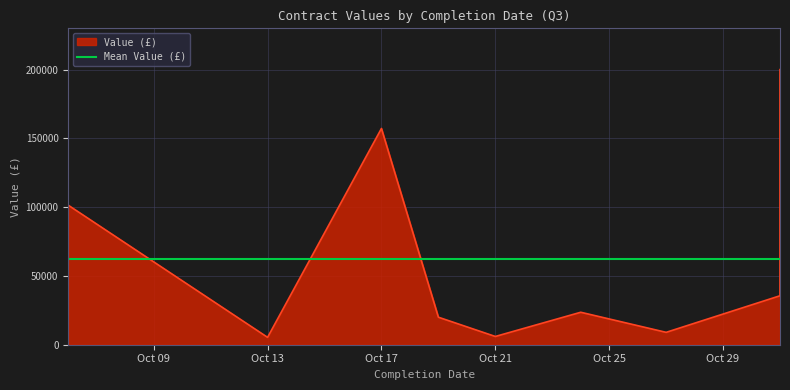

At which label is the value closest to 102675?

2022-10-06